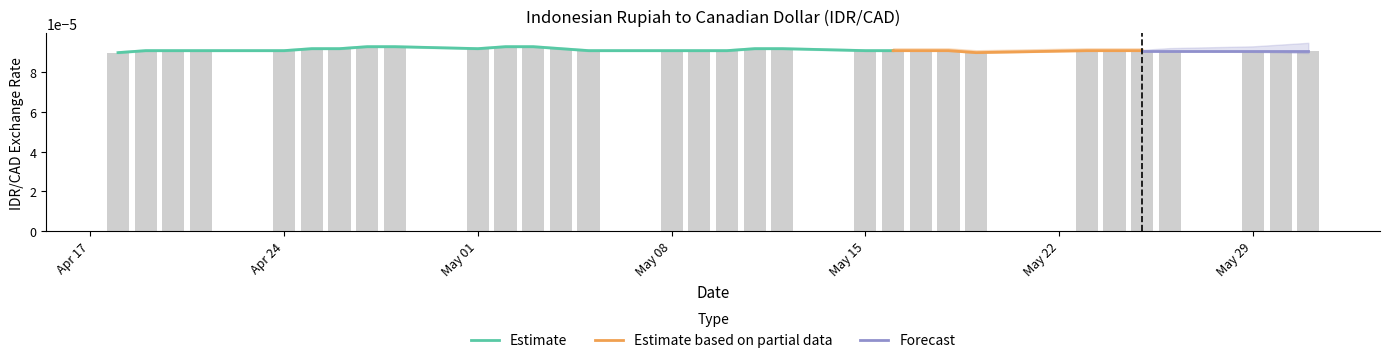

Which label corresponds to the smallest value in the chart?

2023-04-18